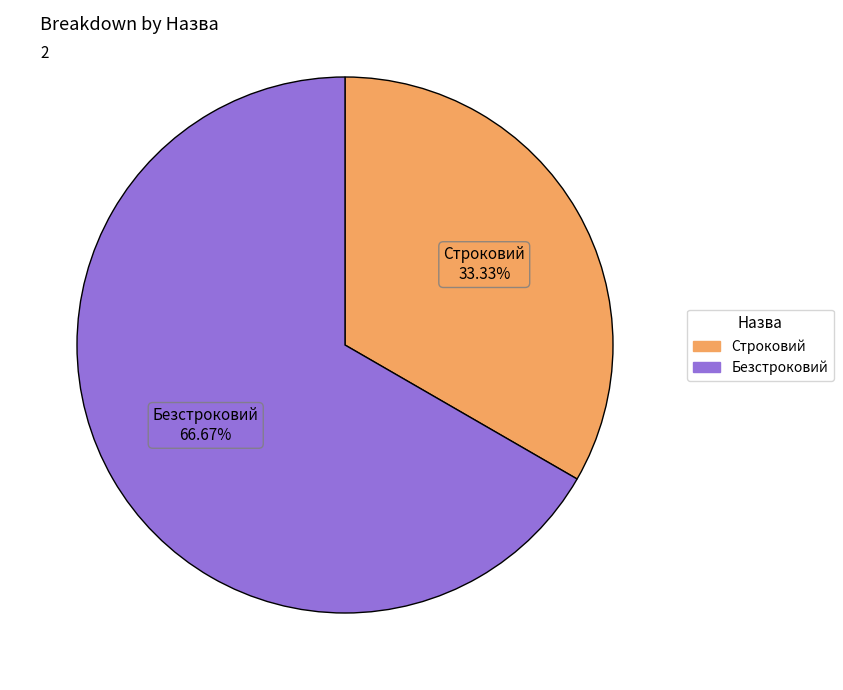

Which slice represents more than half of the pie?

Безстроковий